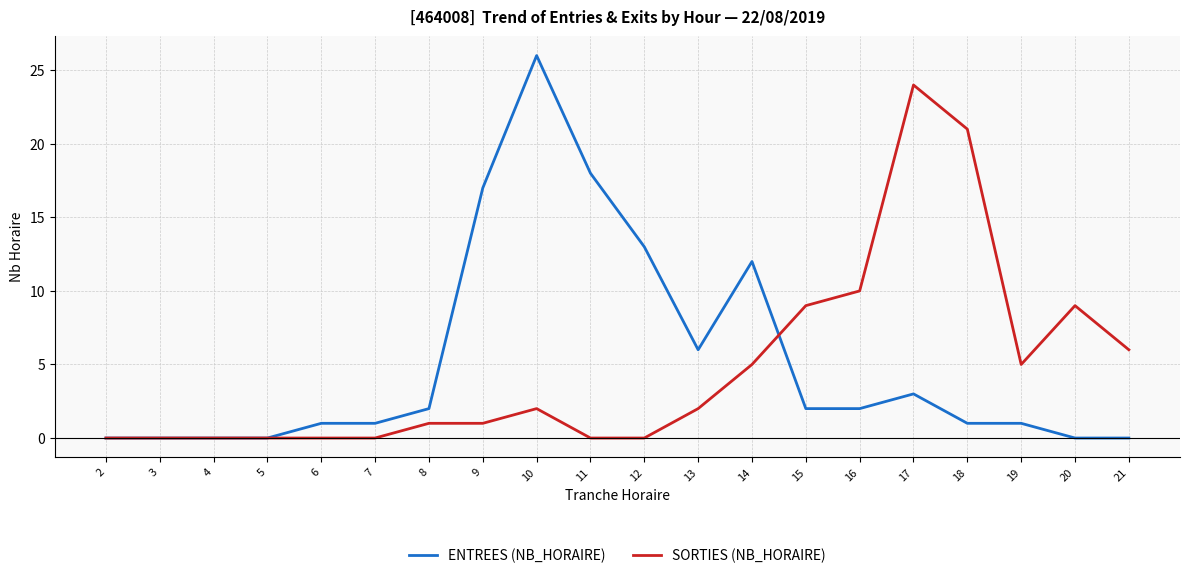

Is the value of ENTREES (NB_HORAIRE) at 11 greater than the value of SORTIES (NB_HORAIRE) at 15?

Yes